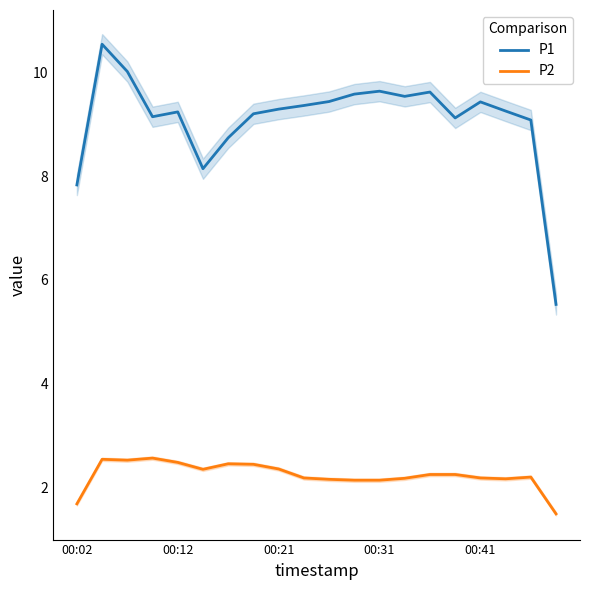

What is the value of the P1 point at the 2nd from the left?

10.5